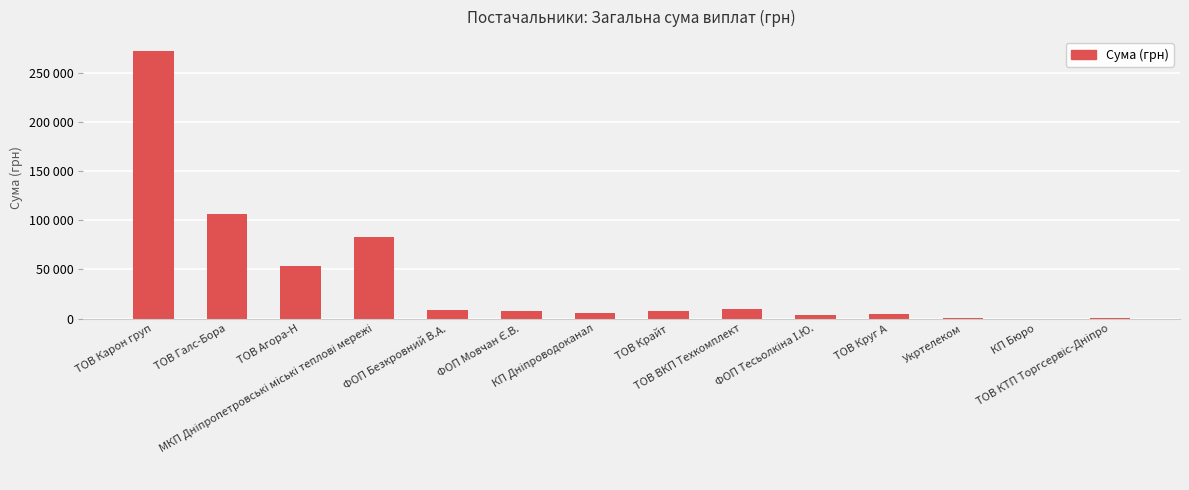

Are the bars horizontal?

No